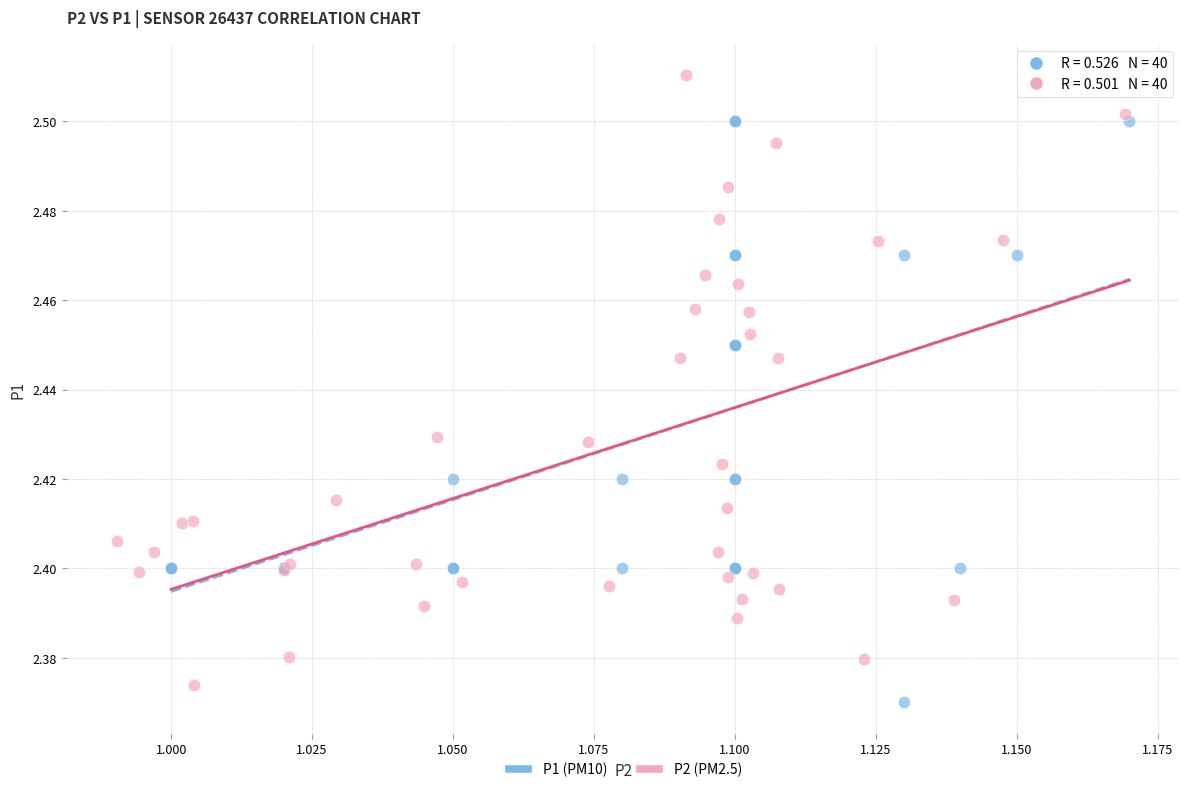

What are all the series names shown in the legend?

P1 (PM10), P2 (PM2.5)